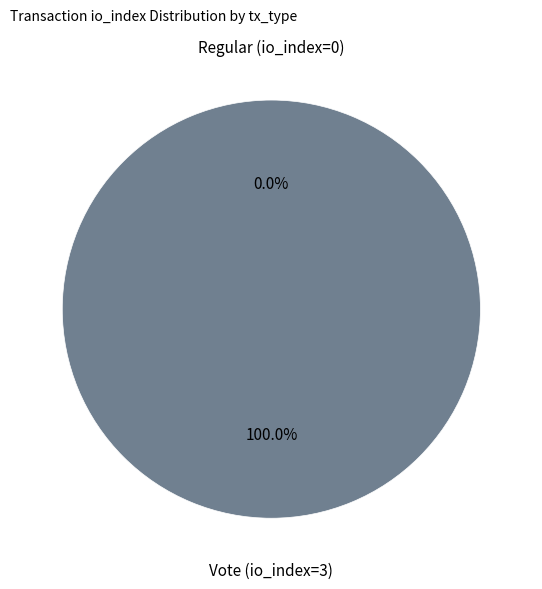

What is the smallest slice in the pie chart?

Regular (io_index=0)